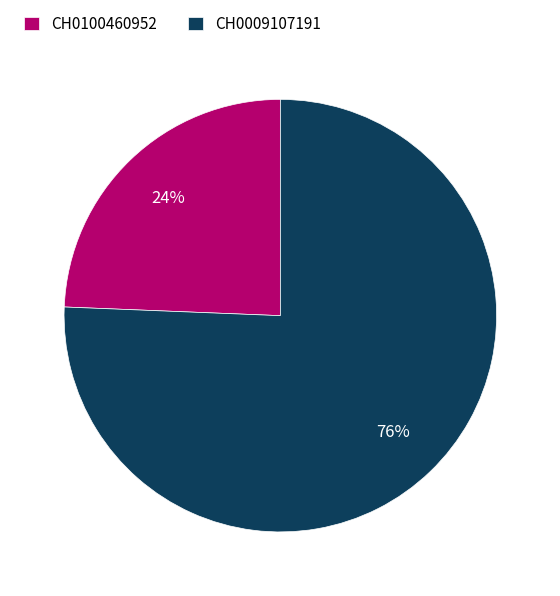

Which slice is the smallest?

CH0100460952